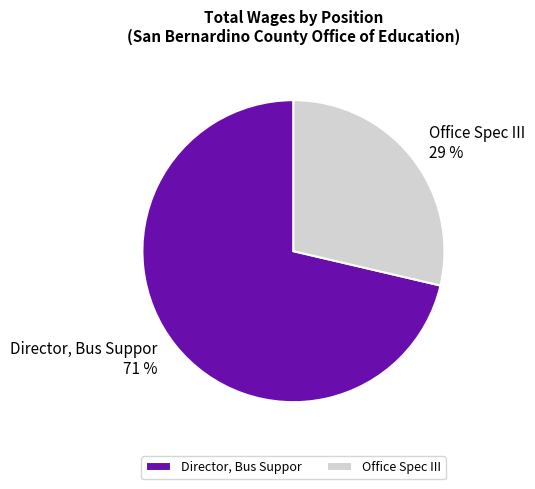

What percentage is the Director, Bus Suppor slice, to the nearest percent?

71%